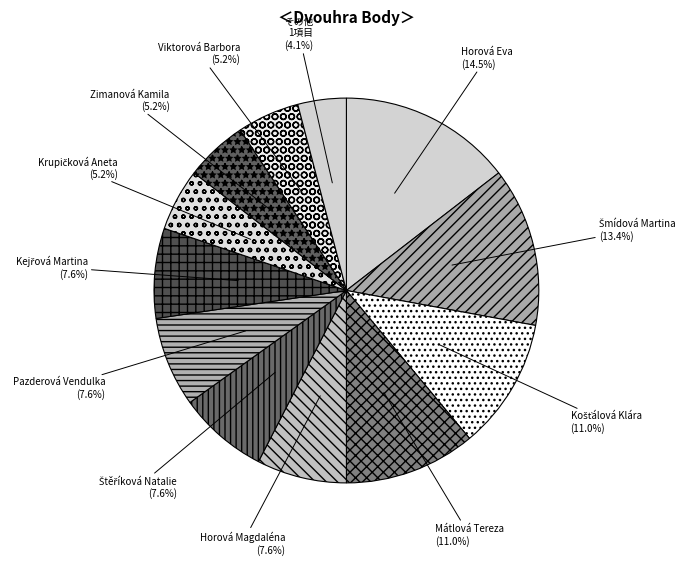

Does any single category account for the majority?

No